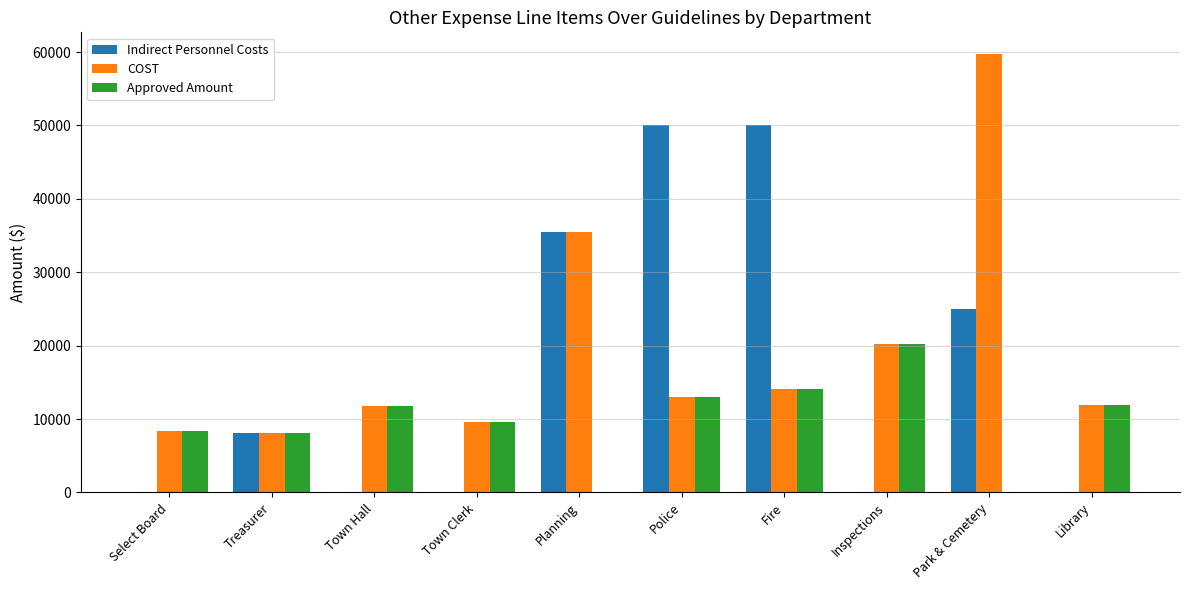

What is the difference between the Approved Amount values at Fire and Park & Cemetery?

14100